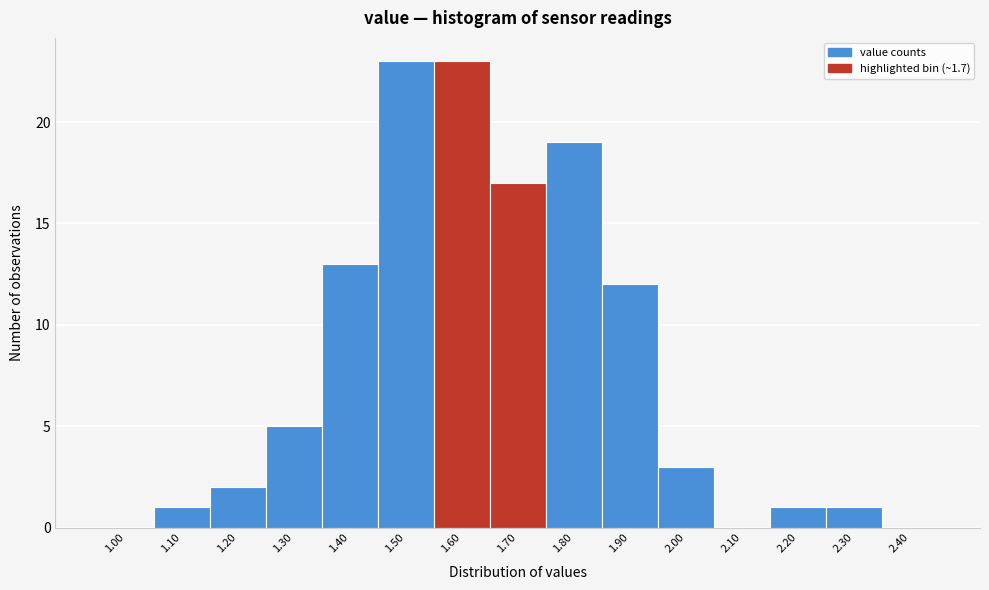

Reading right to left, list all the values displayed in this chart.

2.40=0	2.30=1	2.20=1	2.10=0	2.00=3	1.90=12	1.80=19	1.70=17	1.60=23	1.50=23	1.40=13	1.30=5	1.20=2	1.10=1	1.00=0